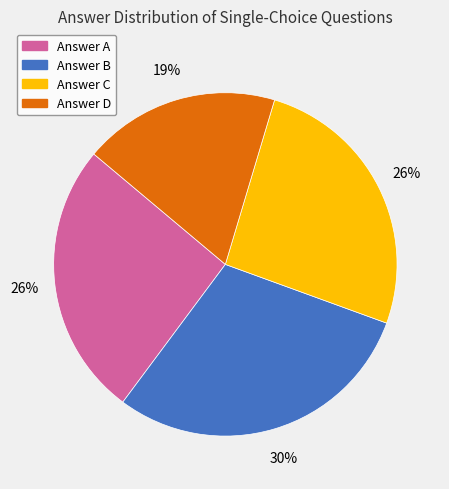

Is there any slice that represents more than half of the pie?

No